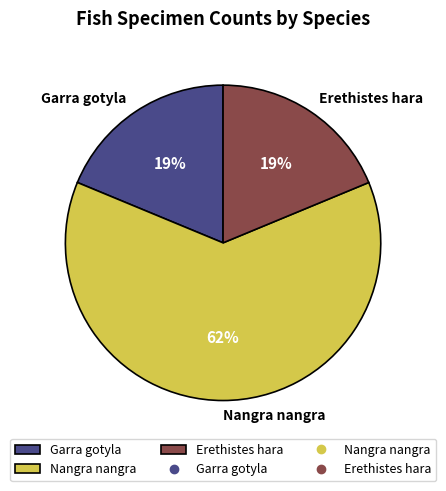

What is the largest slice in the pie chart?

Nangra nangra